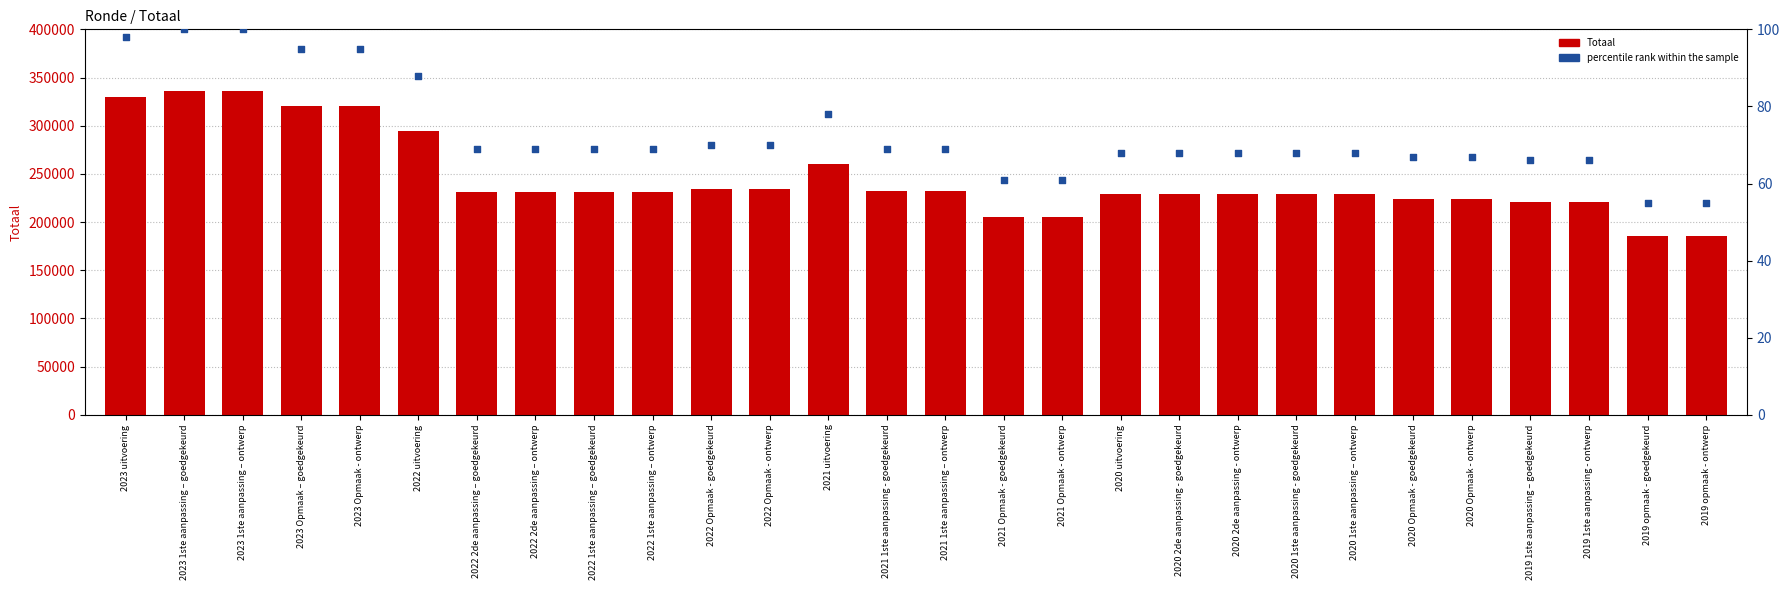

What is the total value across all series at 2020 Opmaak - ontwerp?

224349